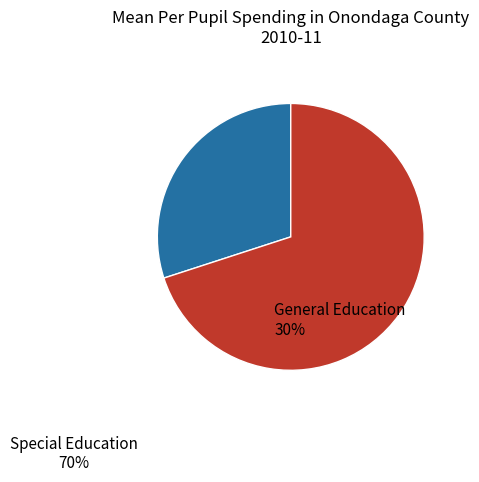

How many slices are in this pie chart?

2